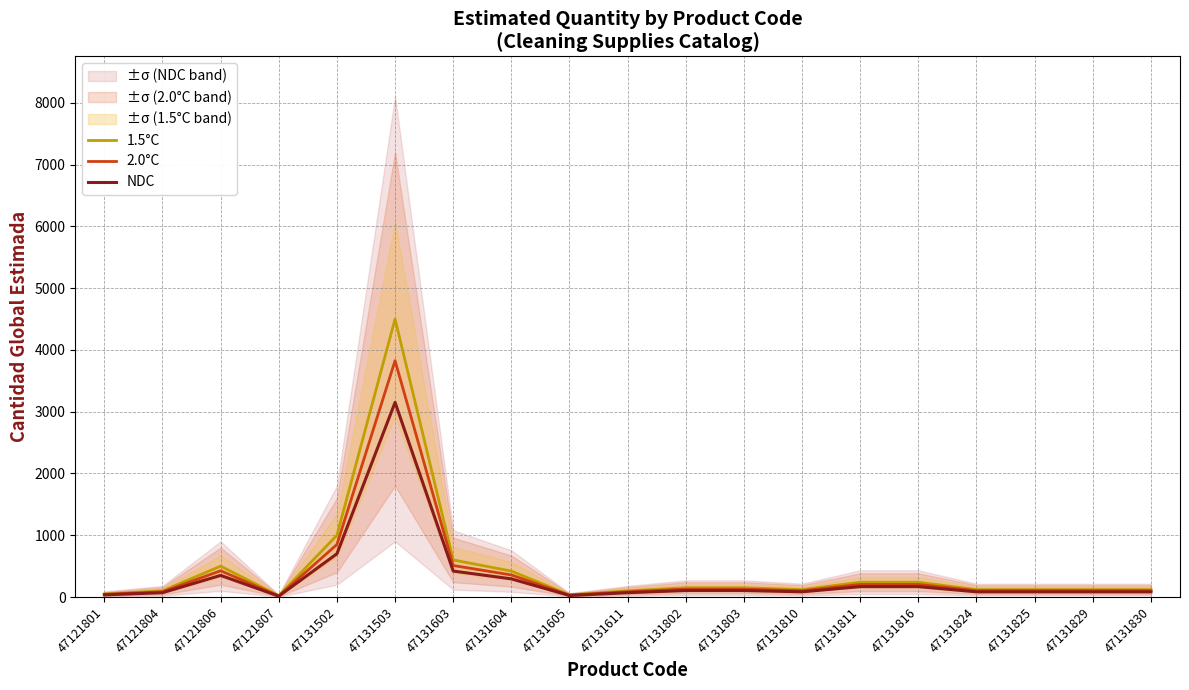

True or false: 2.0°C has more than 1 interior local peaks.

True